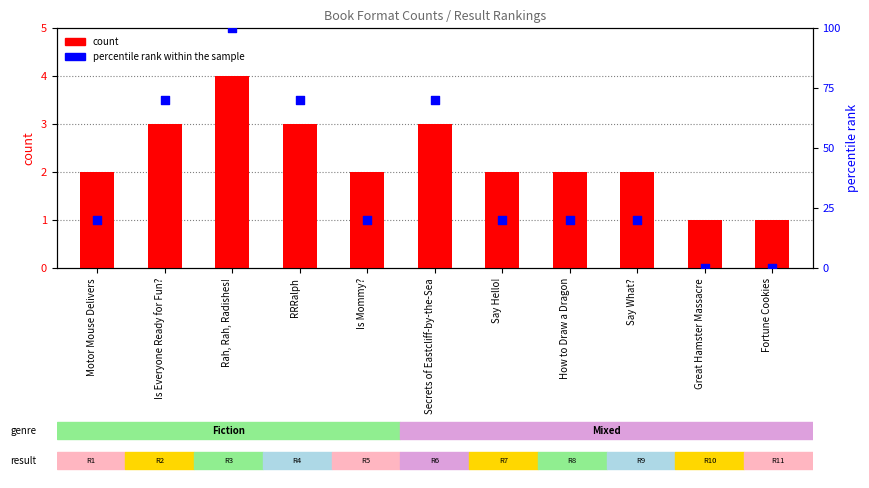

Which series has the largest Y range (max minus min)?

percentile rank within the sample